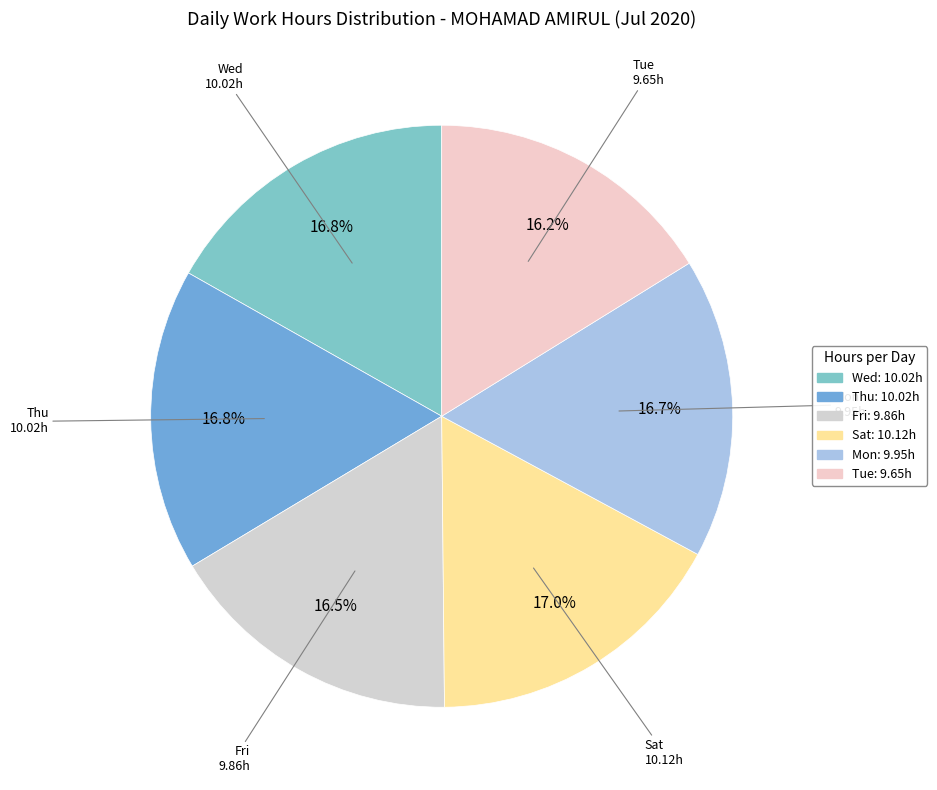

Does Mon account for over 50% of the chart?

No